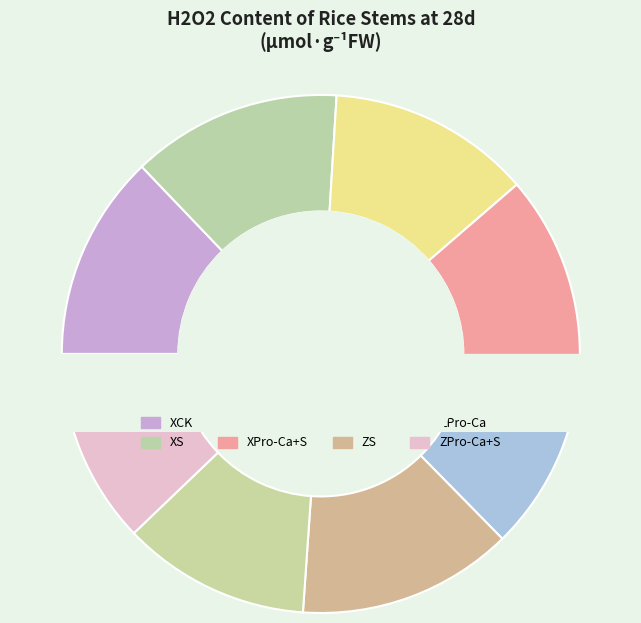

To the nearest percent, what is the difference between the XCK and XPro-Ca+S slice percentages?

1%